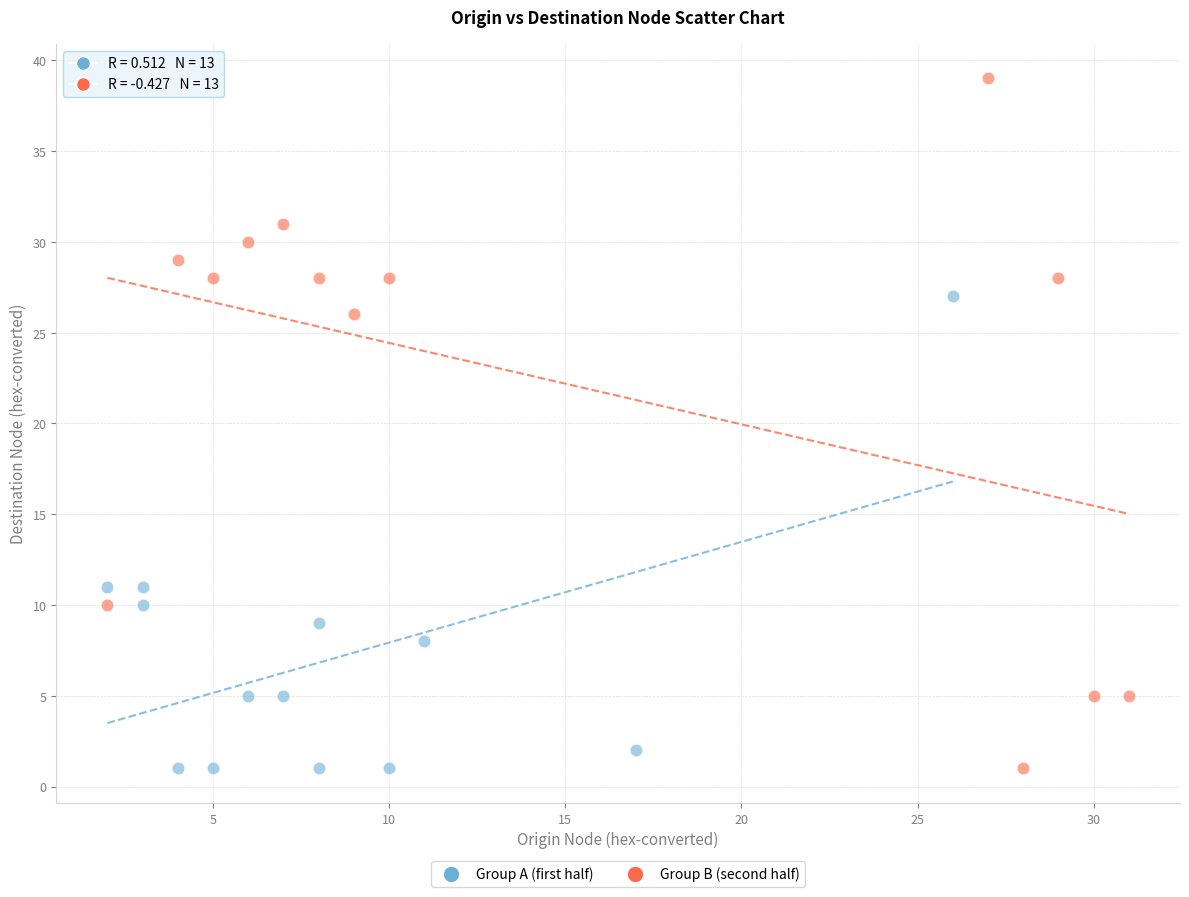

Which series has the largest Y range (max minus min)?

Group B (second half)